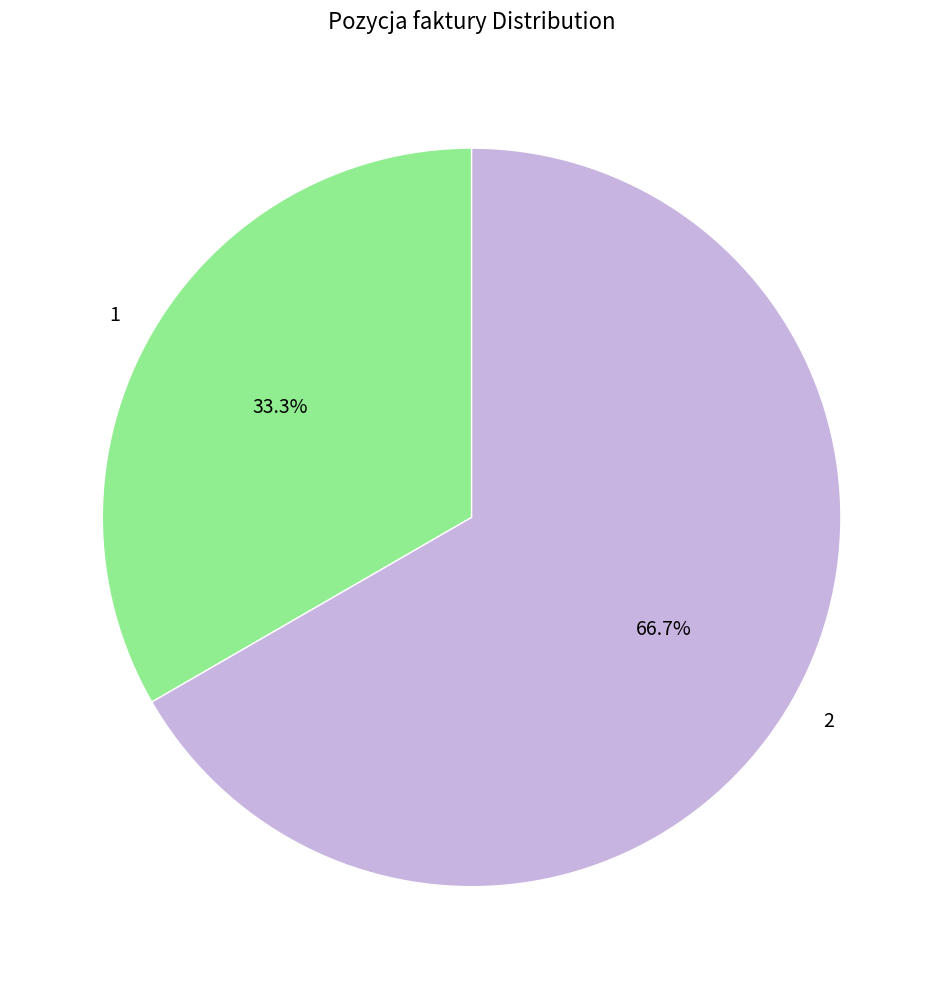

Combined, do 1 and 2 account for over 50%?

Yes